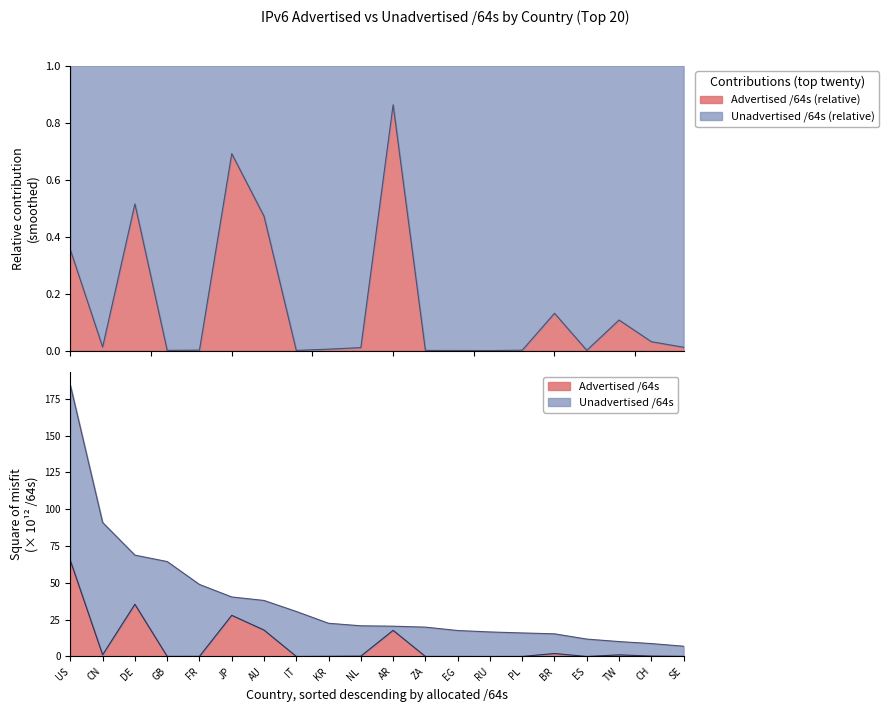

Reading left to right, list all the values displayed in this chart.

US=65.2	CN=1.1	DE=35.5	GB=0.1	FR=0.1	JP=28.0	AU=17.9	IT=0.0	KR=0.1	NL=0.2	AR=17.8	ZA=0.0	EG=0.0	RU=0.0	PL=0.0	BR=2.0	ES=0.0	TW=1.1	CH=0.3	SE=0.1